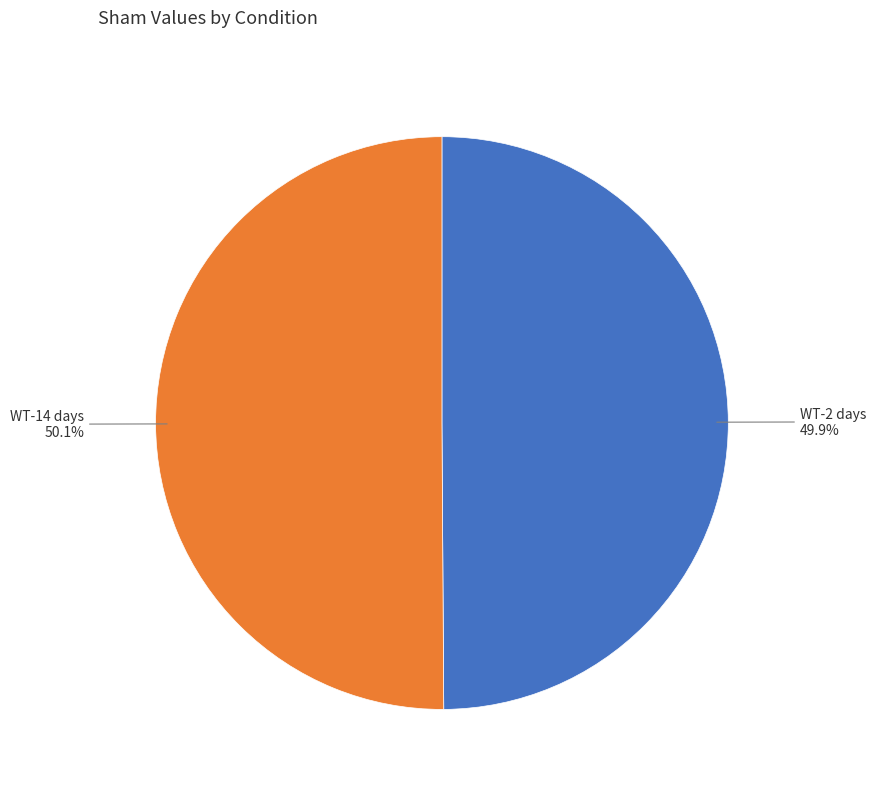

How many segments does this pie chart have?

2